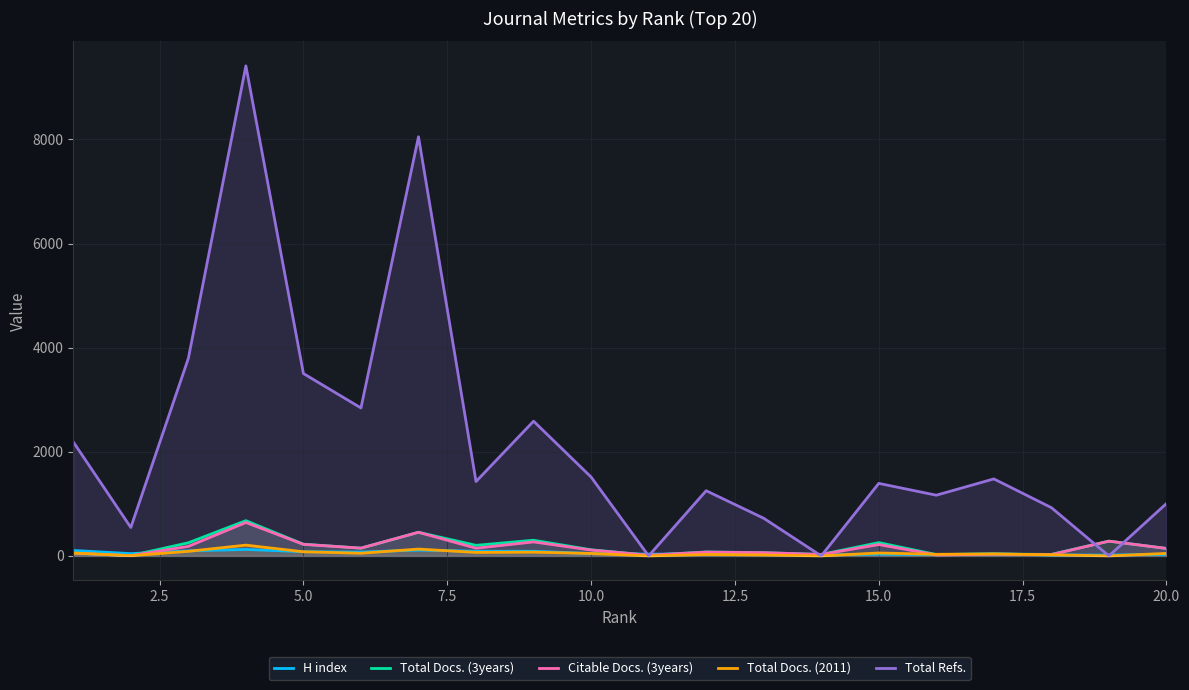

At how many categories does at least one series exceed 8851?

1